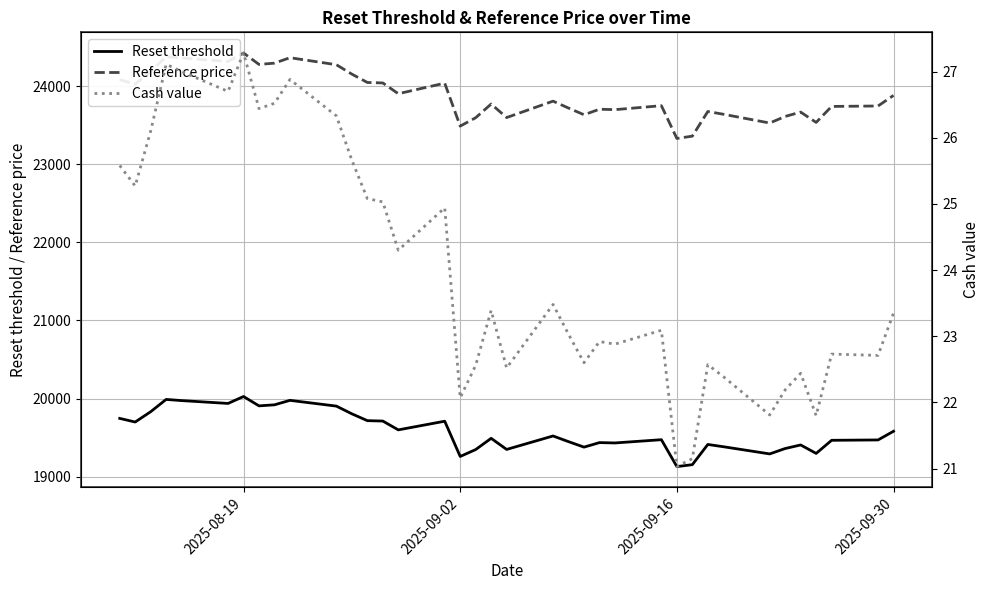

True or false: Reset threshold and Reference price intersect in this chart.

False